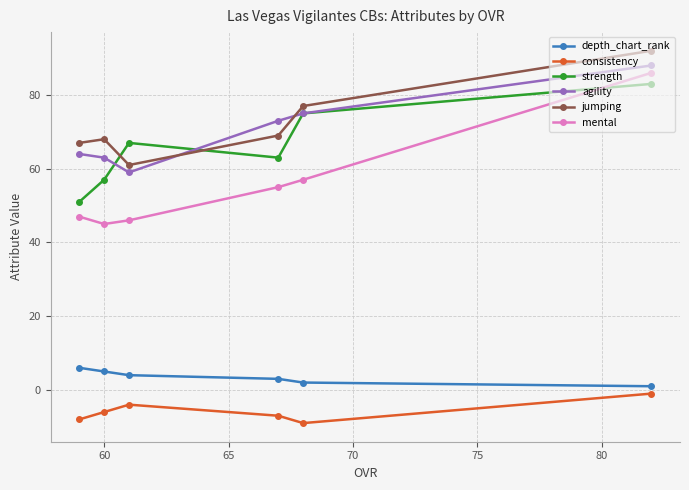

Which series has the widest spread of values?

mental